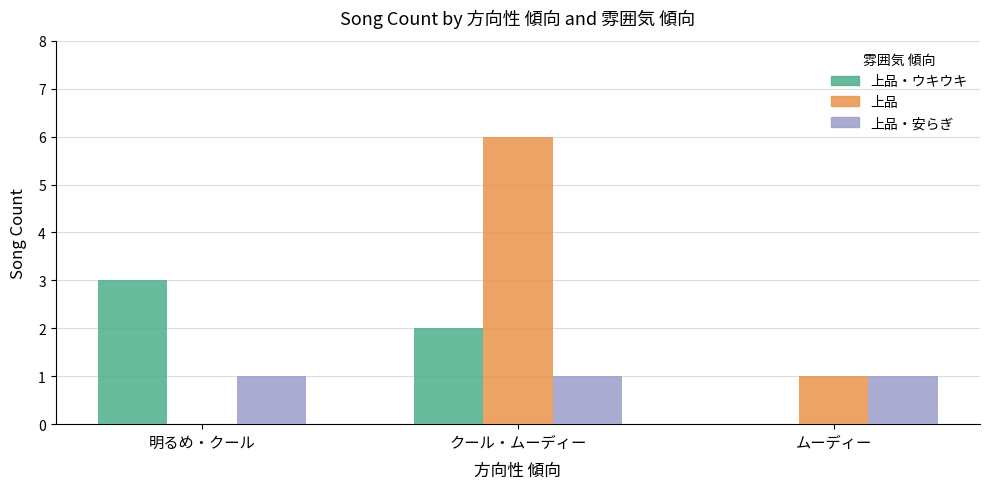

Reading left to right, list all the values displayed in this chart.

上品・ウキウキ: 明るめ・クール=3	クール・ムーディー=2	ムーディー=0
上品: 明るめ・クール=0	クール・ムーディー=6	ムーディー=1
上品・安らぎ: 明るめ・クール=1	クール・ムーディー=1	ムーディー=1